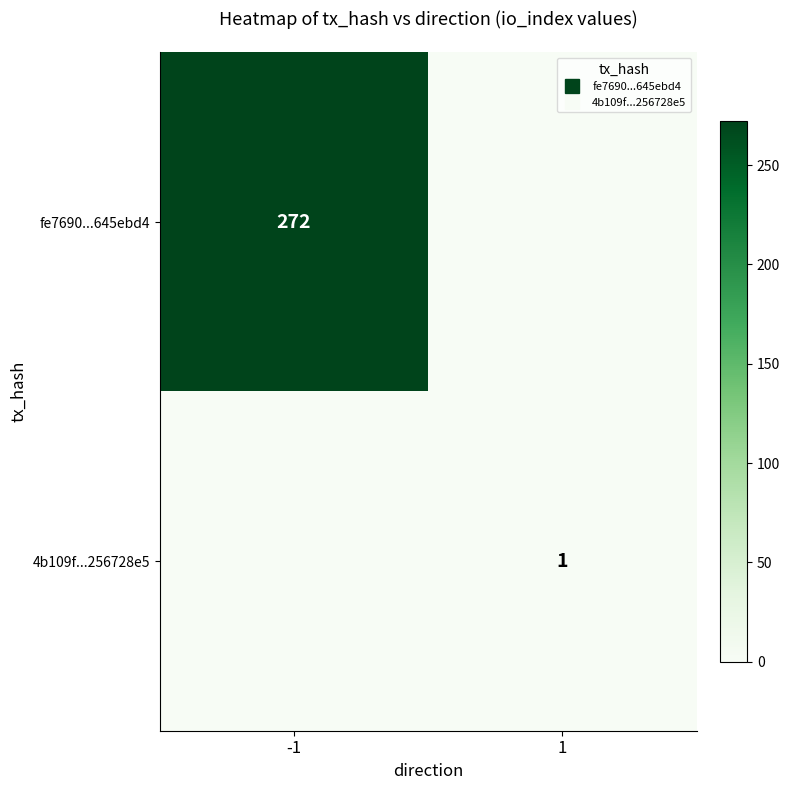

Which category has the highest value in the 4b109f...256728e5 series?

1